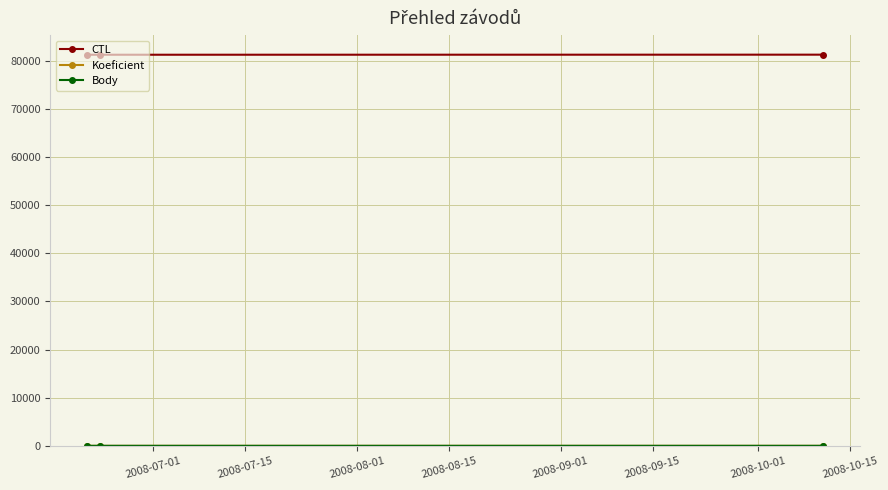

At how many categories does at least one series exceed 14229?

3